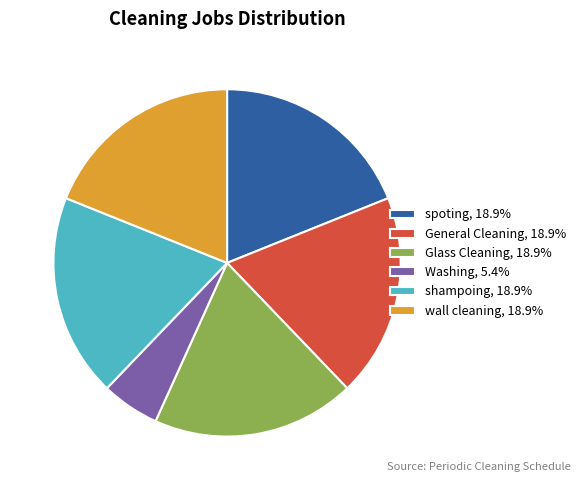

Is there any slice that represents more than half of the pie?

No